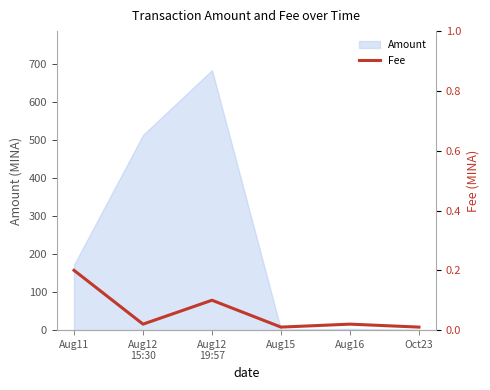

How many interior local peaks (higher than both neighbors) does the data have?

2